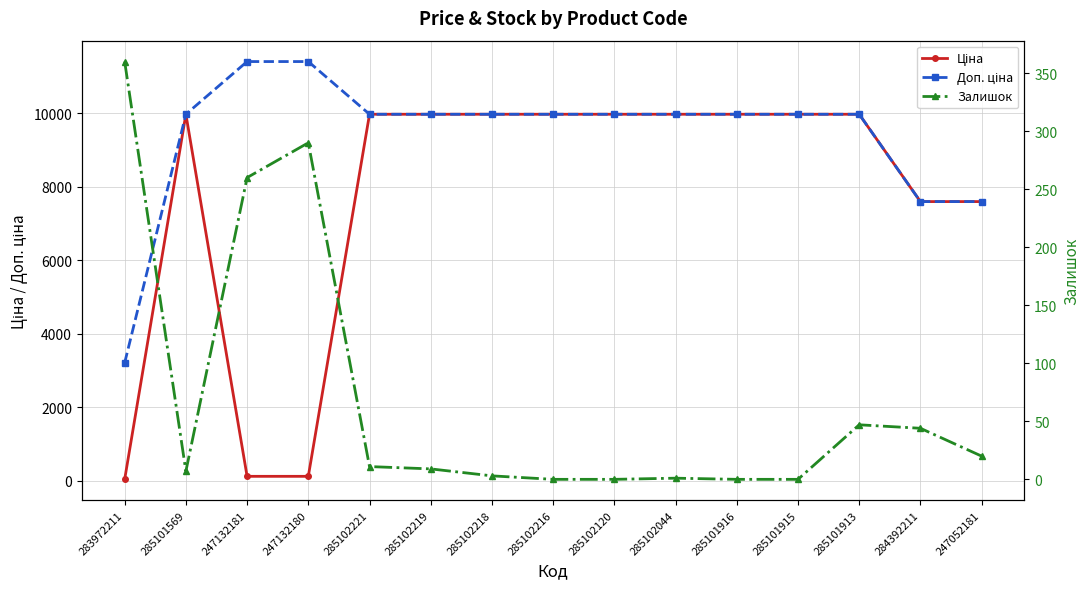

At which category does the chart reach its peak across all series?

247132181